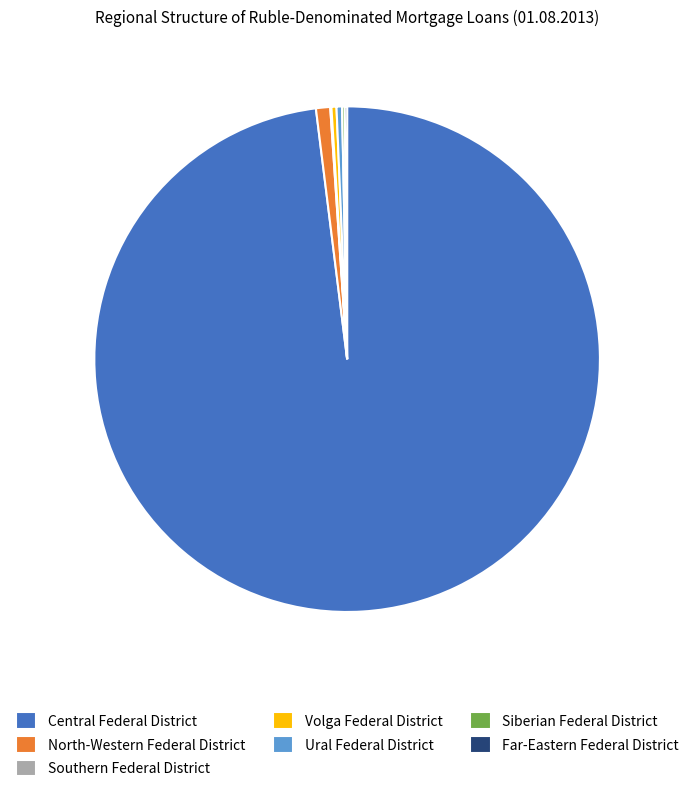

Does Central Federal District account for over 50% of the chart?

Yes